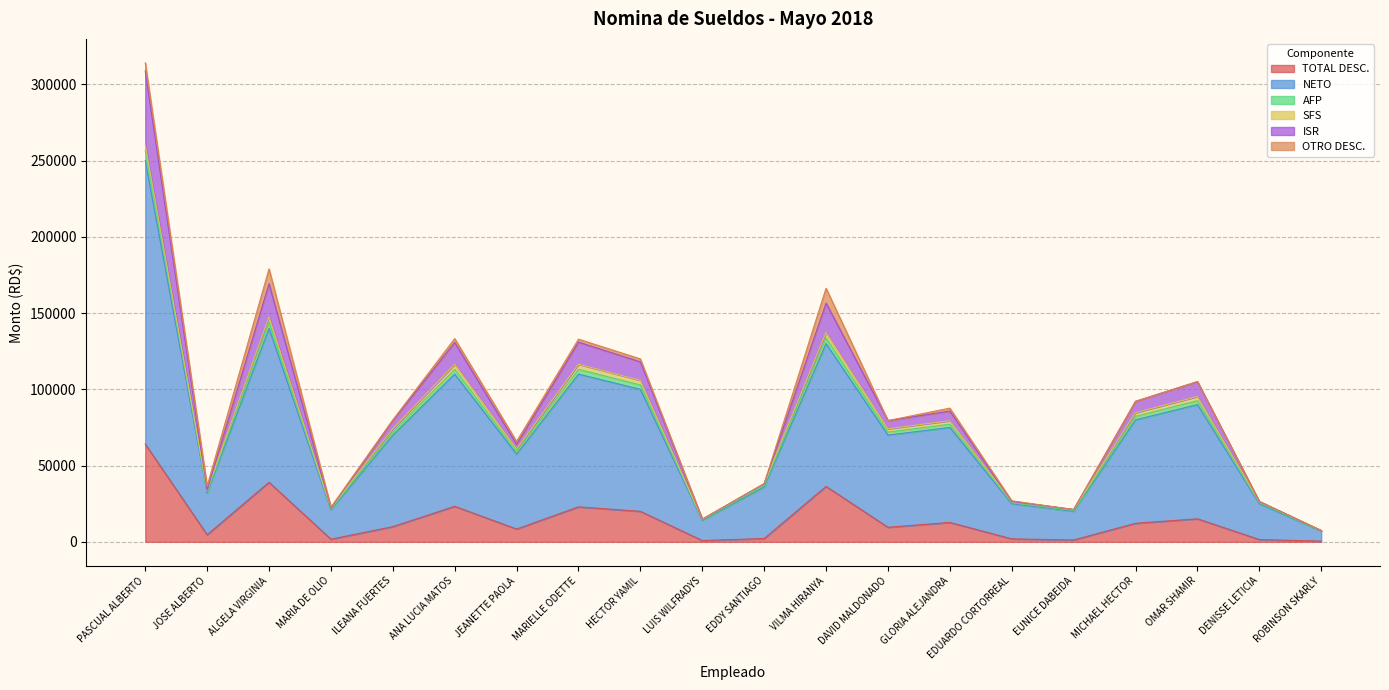

What position from the left is GLORIA ALEJANDRA?

14